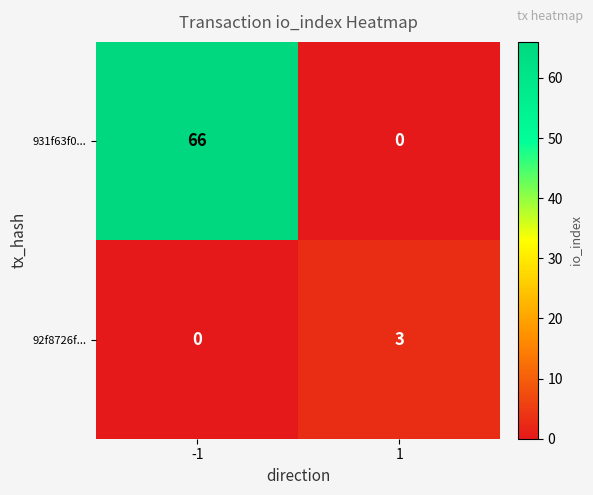

What is the highest value of the 92f8726f... series?

3